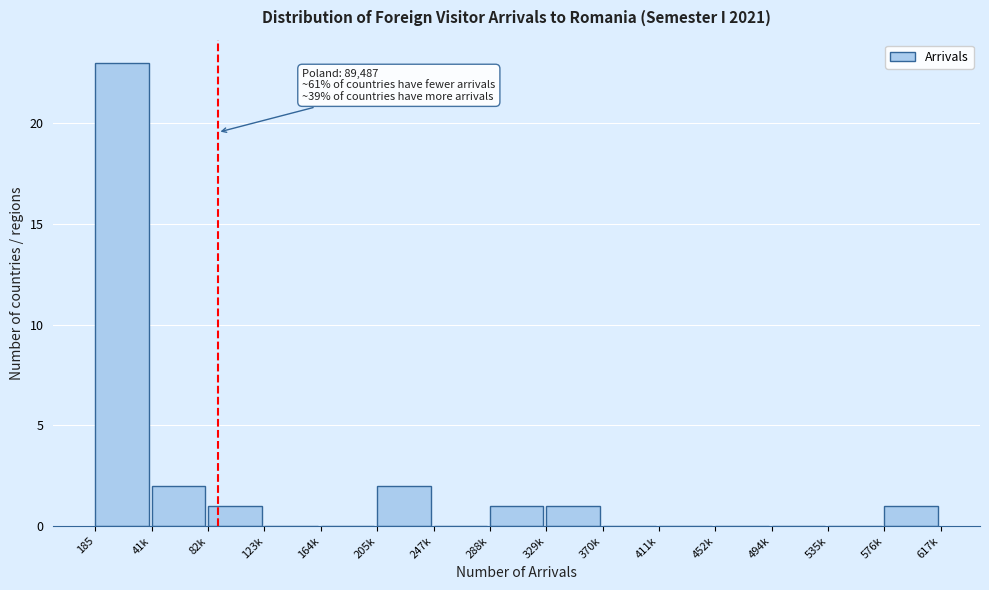

Reading left to right, what are all the values shown in this chart?

185=23	41k=2	82k=1	123k=0	164k=0	205k=2	247k=0	288k=1	329k=1	370k=0	411k=0	452k=0	494k=0	535k=0	576k=1